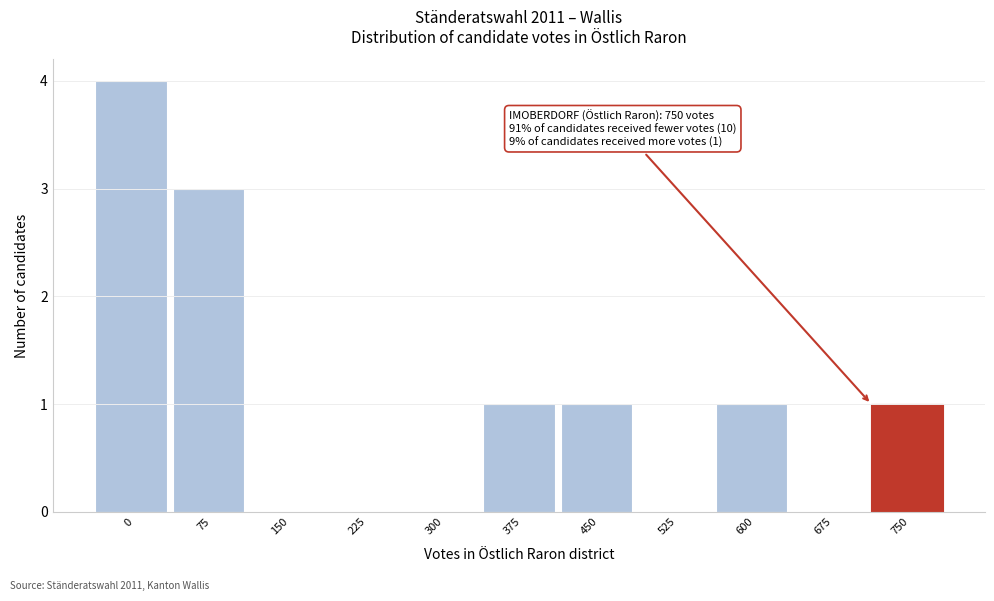

Reading left to right, what are all the values shown in this chart?

0=4	75=3	150=0	225=0	300=0	375=1	450=1	525=0	600=1	675=0	750=1